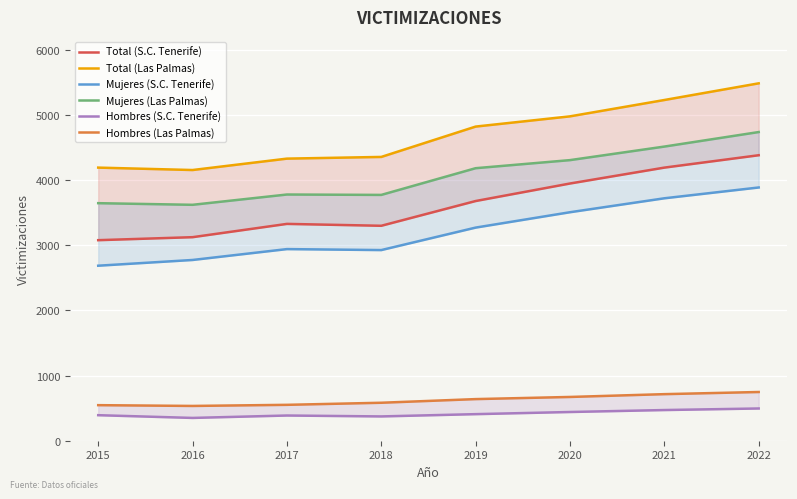

How many values in the Total (S.C. Tenerife) series exceed 3680?

3